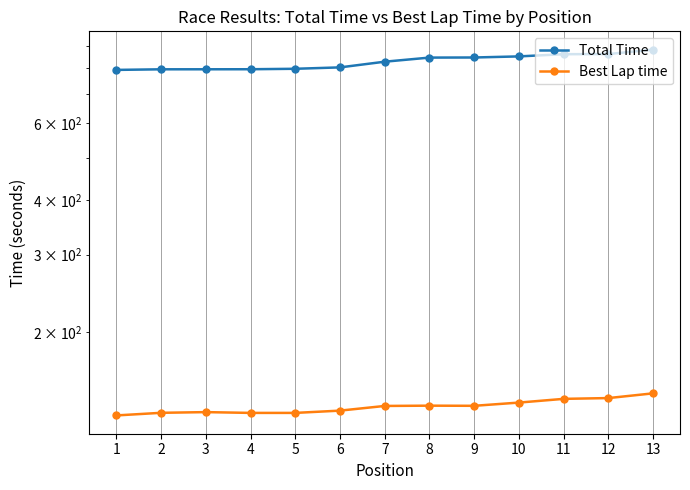

Count the number of data series in this chart.

2